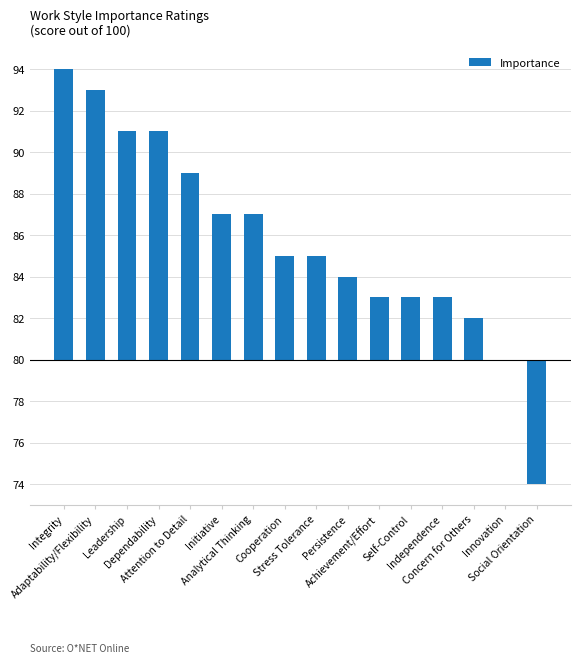

Which label corresponds to the largest value in the chart?

Integrity